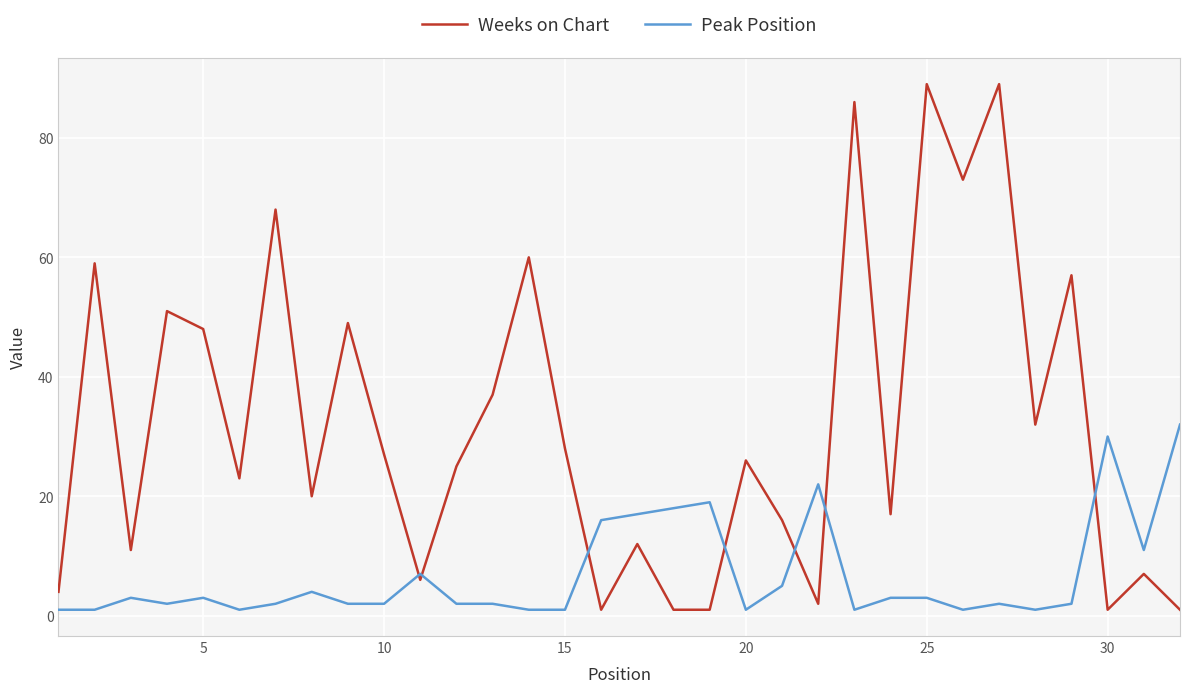

How many interior local peaks does the Weeks on Chart series have?

12